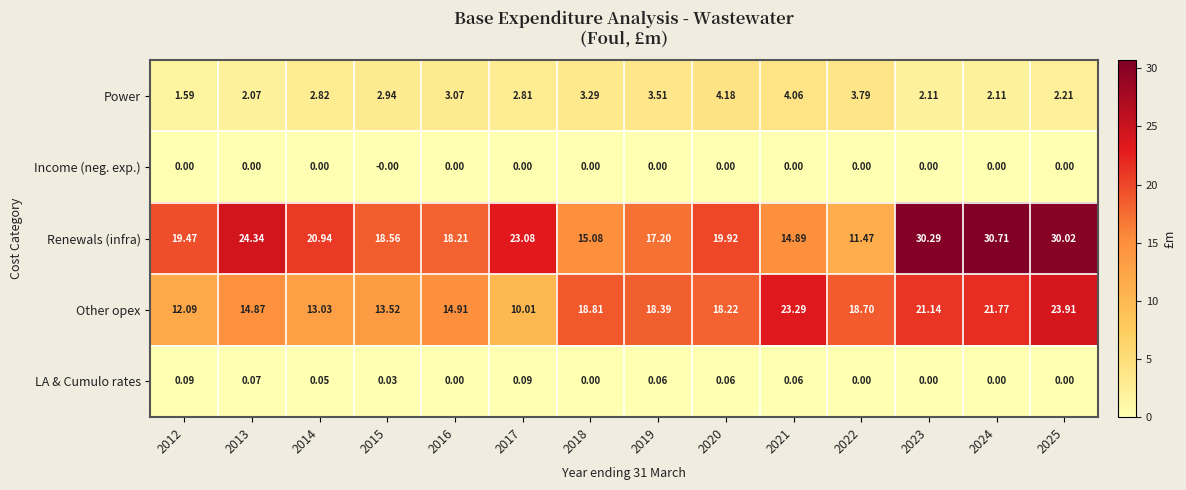

How many data points does each series have?

14